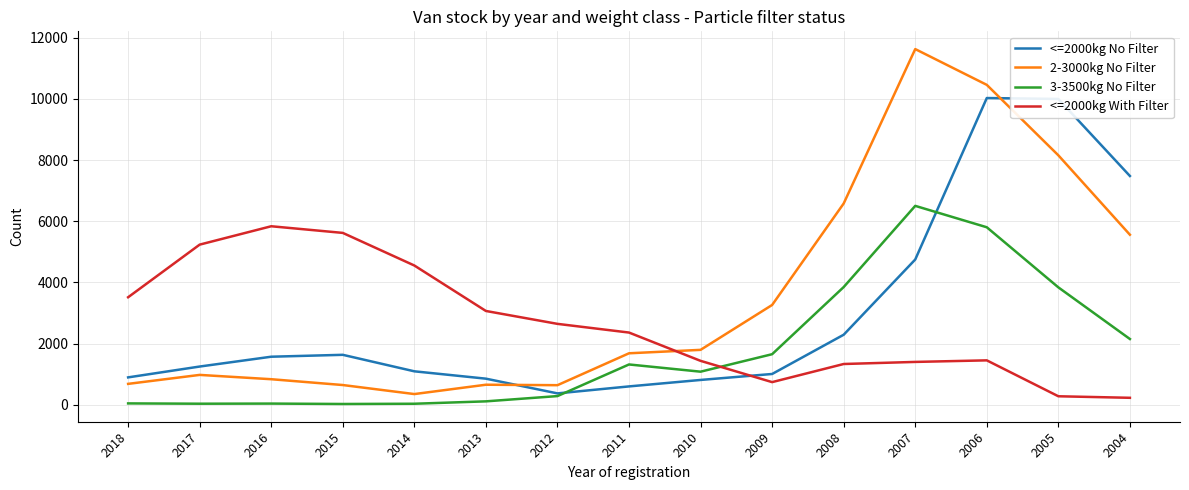

The 3-3500kg No Filter series shows 1087 at 2010. True or false?

True